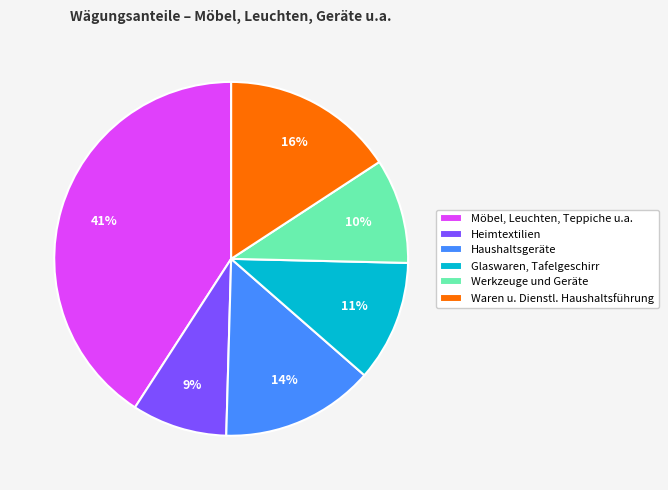

Which category has the biggest portion of the pie?

Möbel, Leuchten, Teppiche u.a.